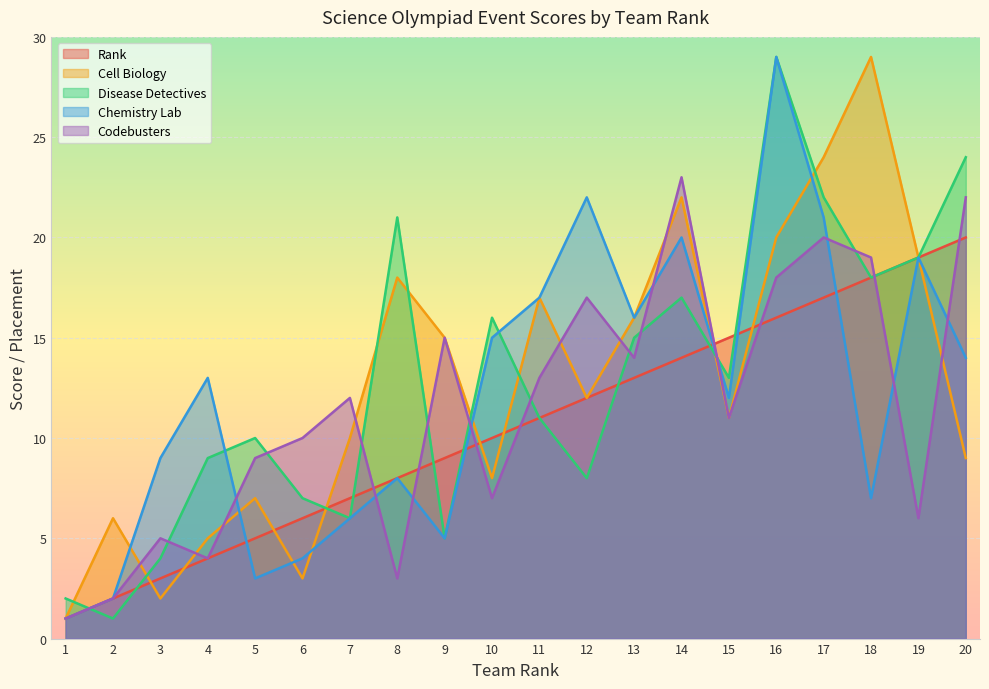

True or false: rank has a value of 5 at 20.

False